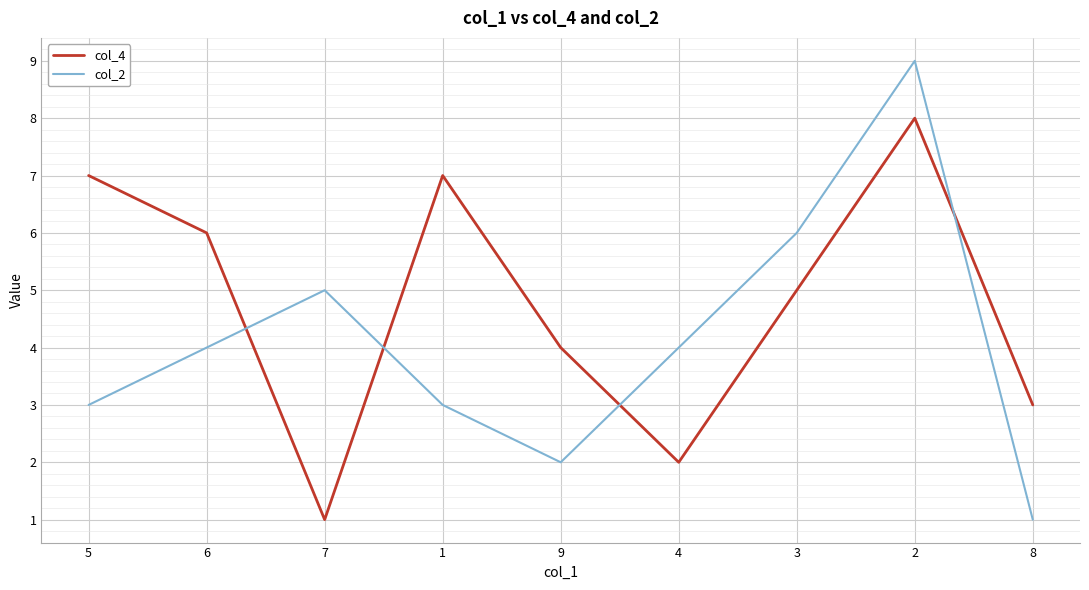

The value of col_2 at 8 is 2. True or false?

False